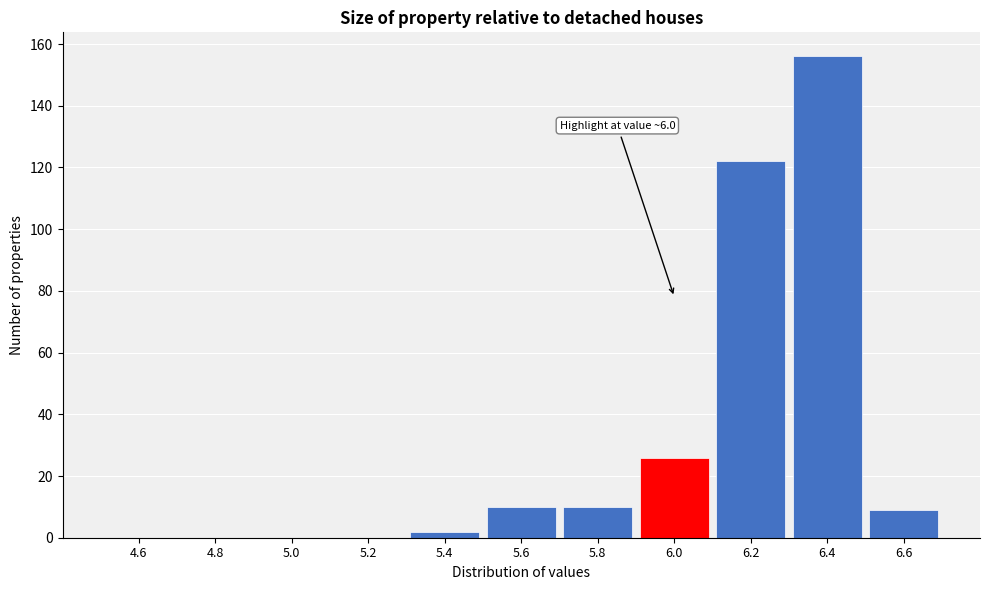

Over which range of the x-axis is the bar tallest?

6.3 to 6.5